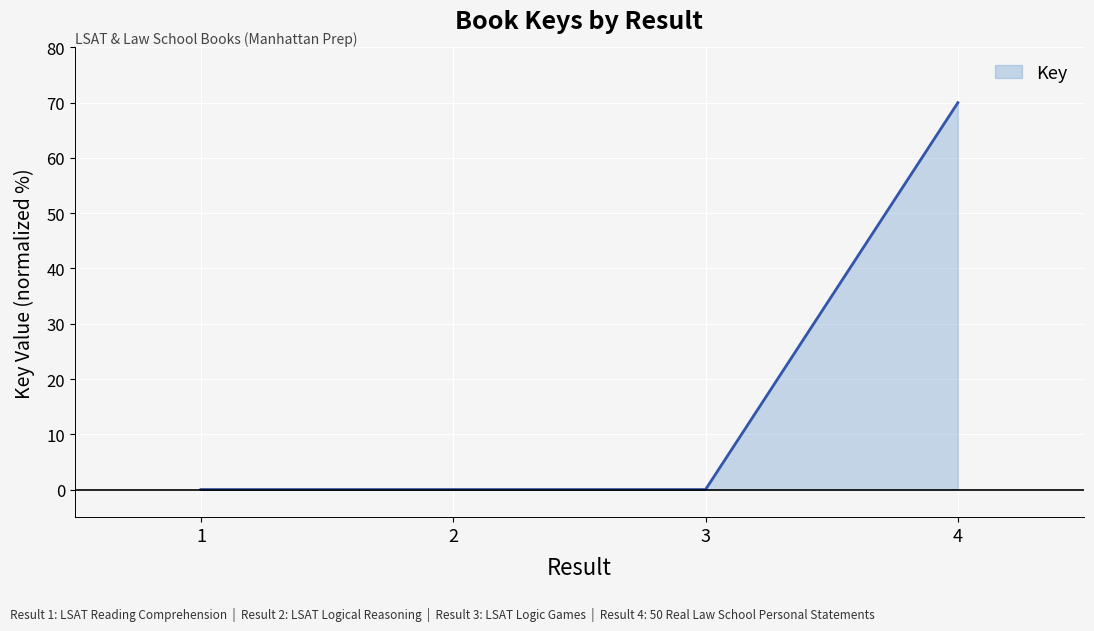

Which category has the highest value across all series?

4